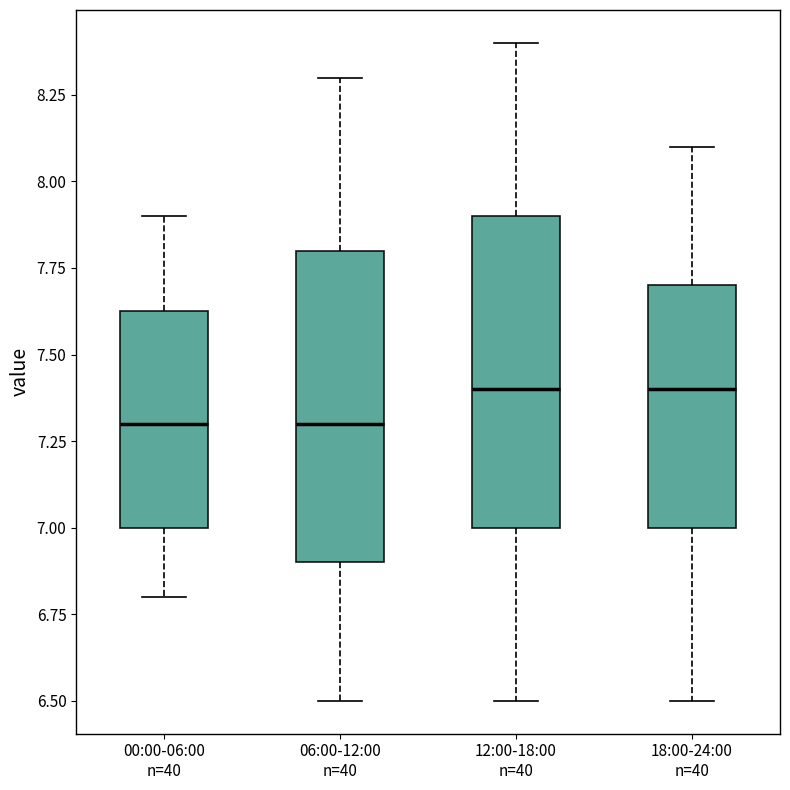

Reading left to right, read every box against the y-axis: the position of its median line, the range the box covers, and the ends of its whiskers. The values are not printed on the chart, so give them approximately, as read against the axis.

00:00-06:00 n=40: median 7.30, box 7.00 to 7.65, whiskers 6.80 to 7.90
06:00-12:00 n=40: median 7.30, box 6.90 to 7.80, whiskers 6.50 to 8.30
12:00-18:00 n=40: median 7.40, box 7.00 to 7.90, whiskers 6.50 to 8.40
18:00-24:00 n=40: median 7.40, box 7.00 to 7.70, whiskers 6.50 to 8.10